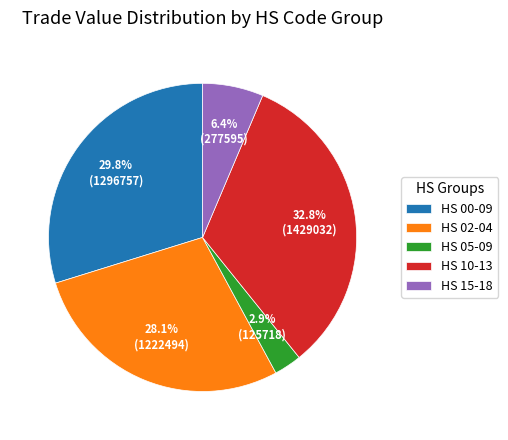

To the nearest percent, what is the average slice percentage?

20%